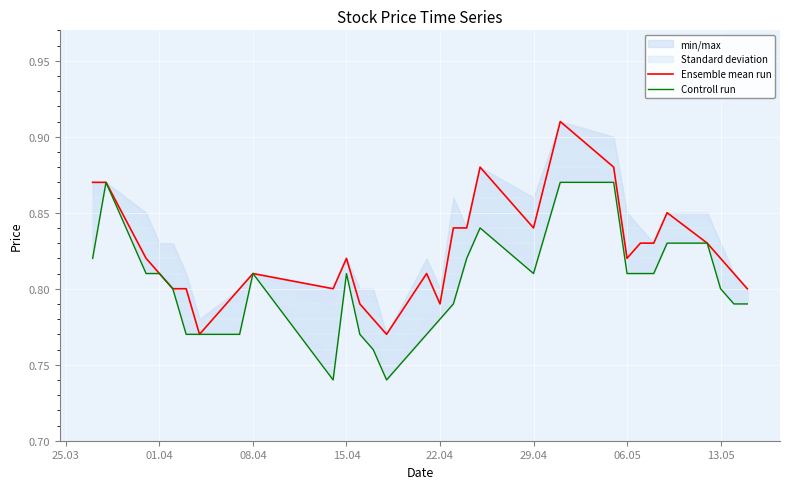

Count the Ensemble mean run values in the range 0 to 1.

30